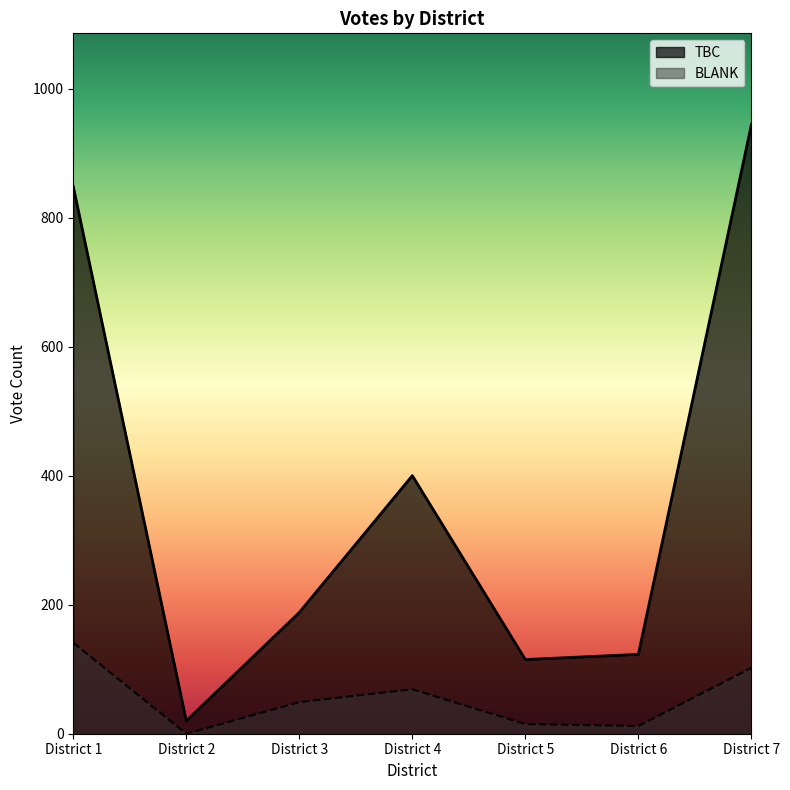

In TBC, how many points are higher than both neighbors (excluding endpoints)?

1